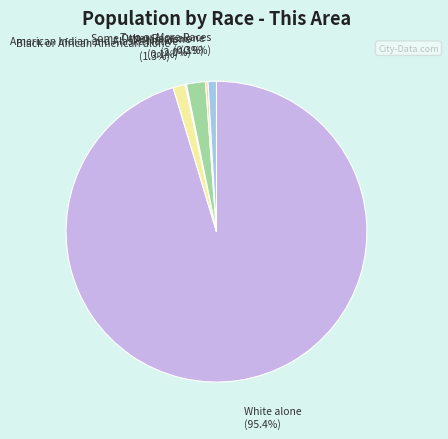

Is it true that Two or More Races is 1% of the pie?

True